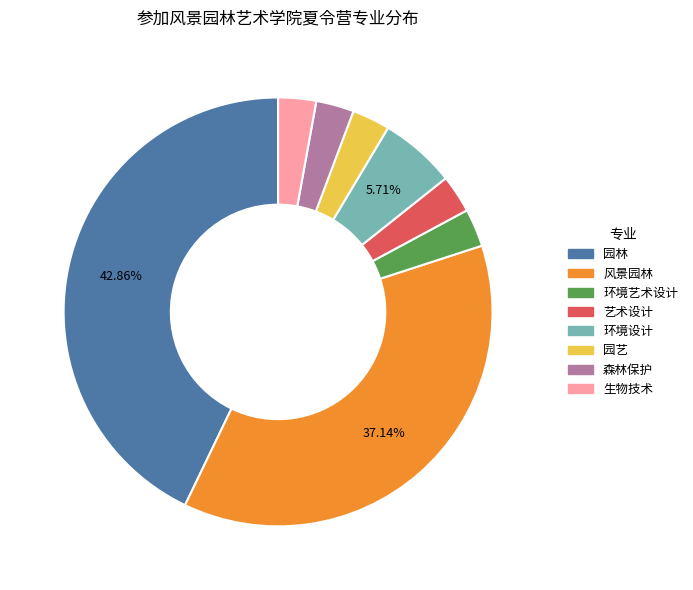

To the nearest percent, what is the difference between the largest and smallest slice percentages?

40%